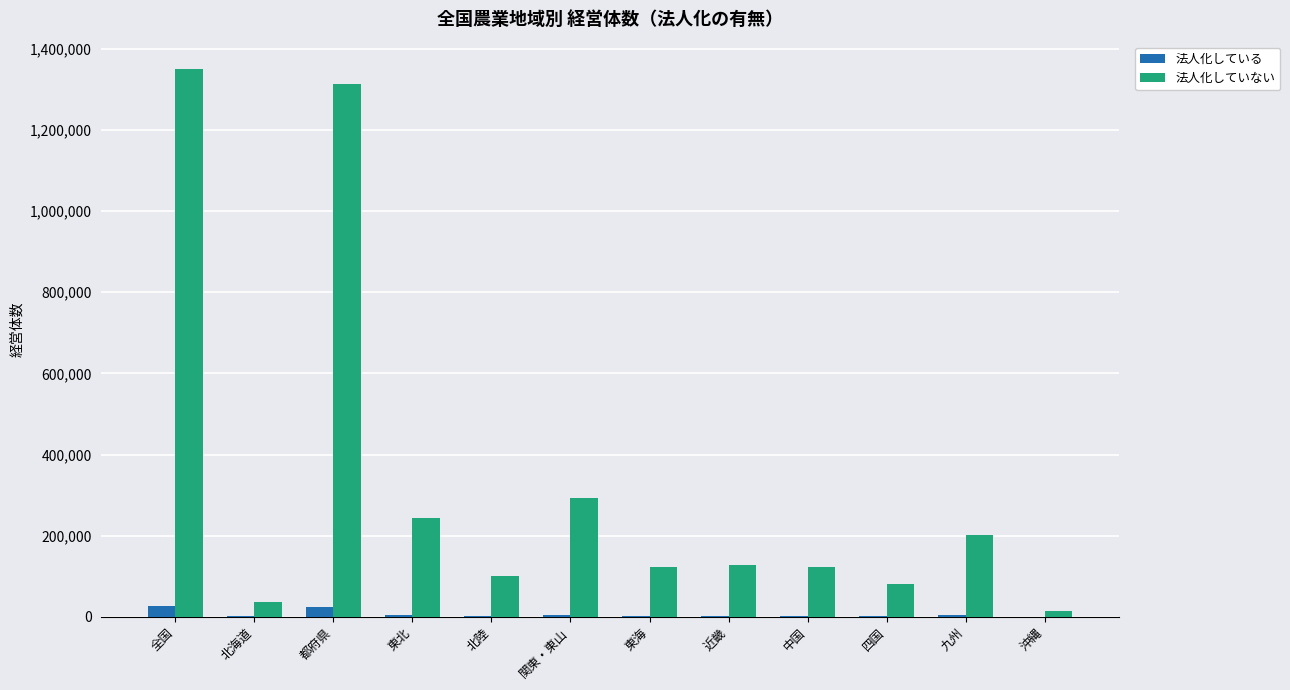

Is the value of 法人化している at 全国 greater than the value of 法人化していない at 九州?

No